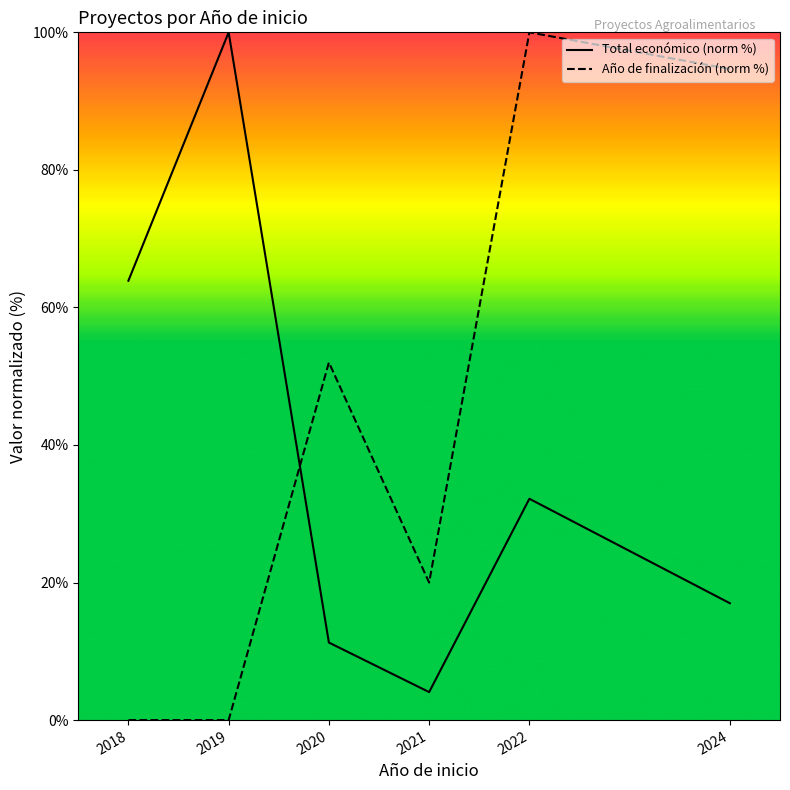

Which series ends up on top after the final intersection of Total económico (norm %) and Año de finalización (norm %)?

Año de finalización (norm %)